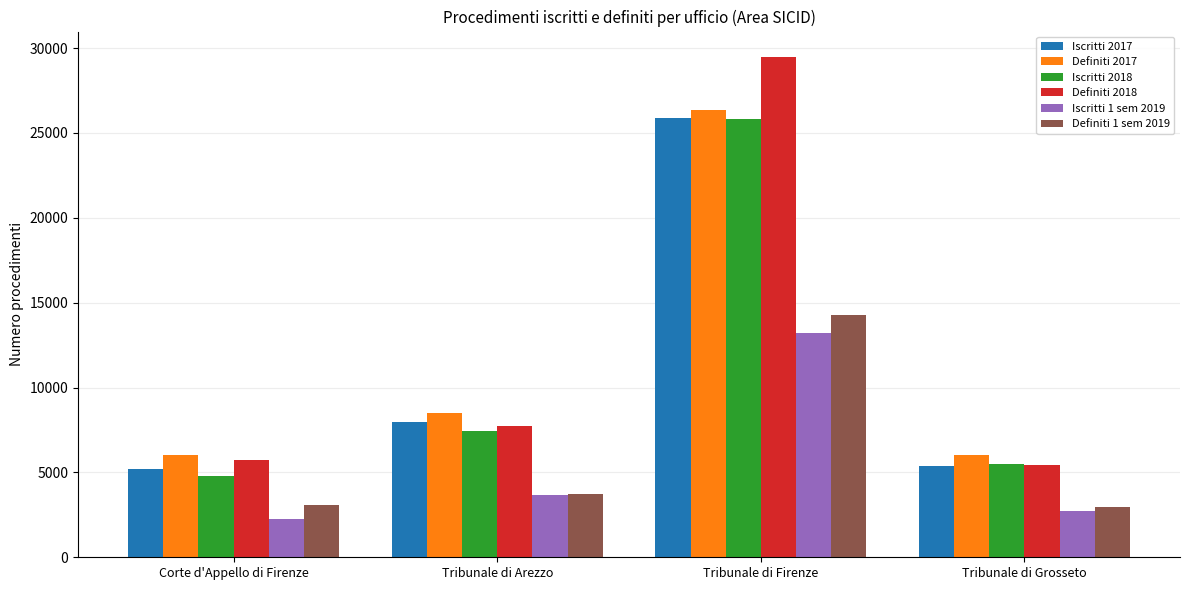

Which series has the largest range (max minus min)?

Definiti 2018